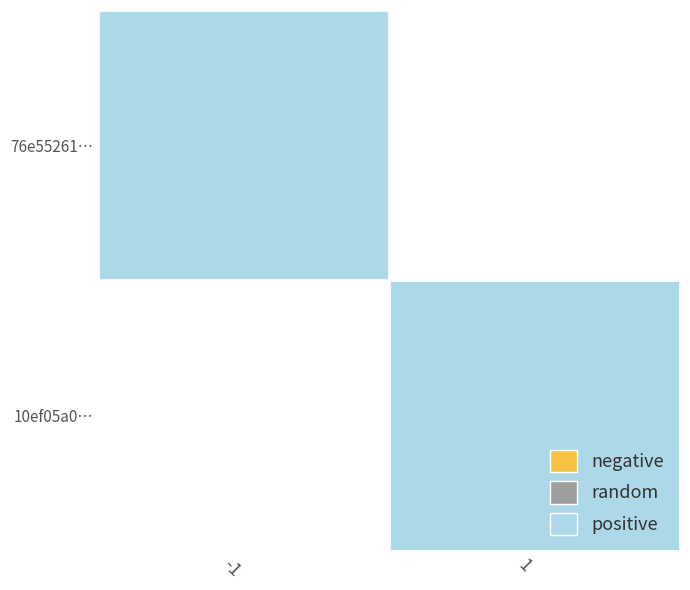

What is the minimum value shown in the chart?

-1